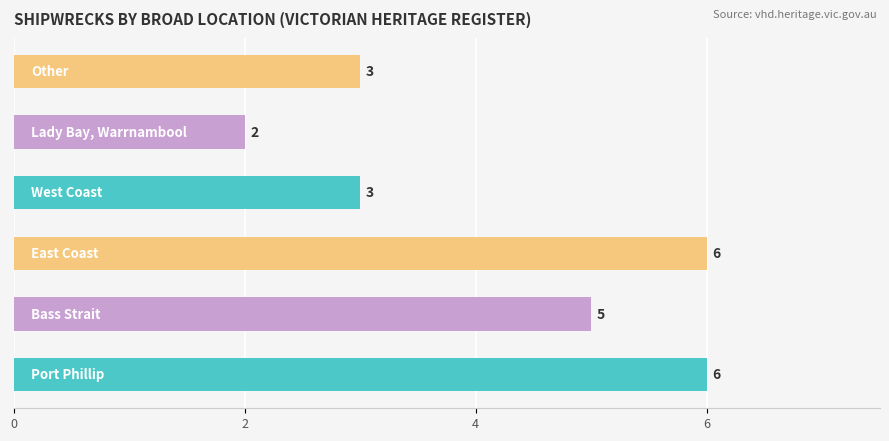

Reading top to bottom, list all the values displayed in this chart.

3	2	3	6	5	6